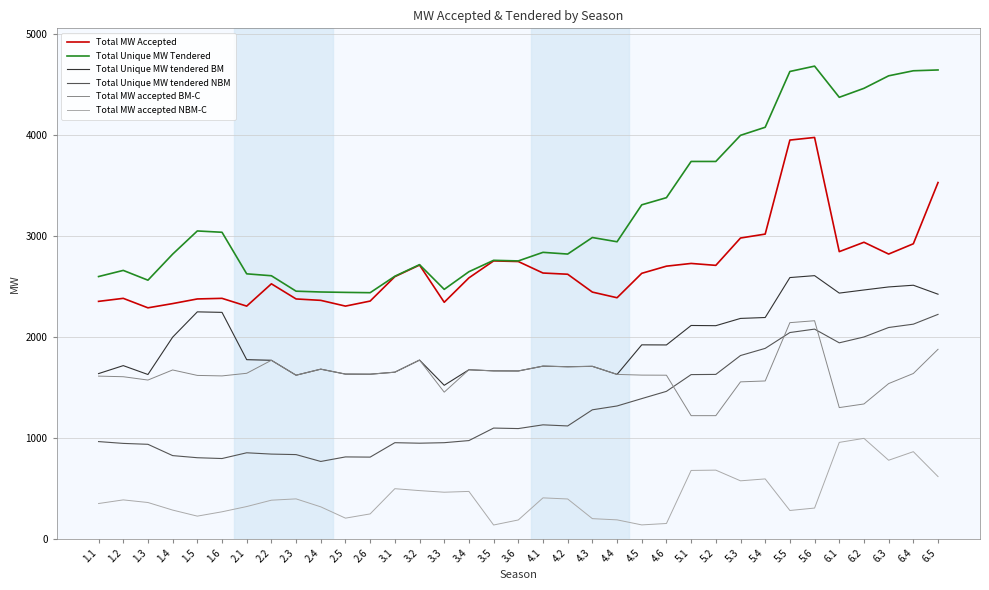

What is the smallest value displayed?

135